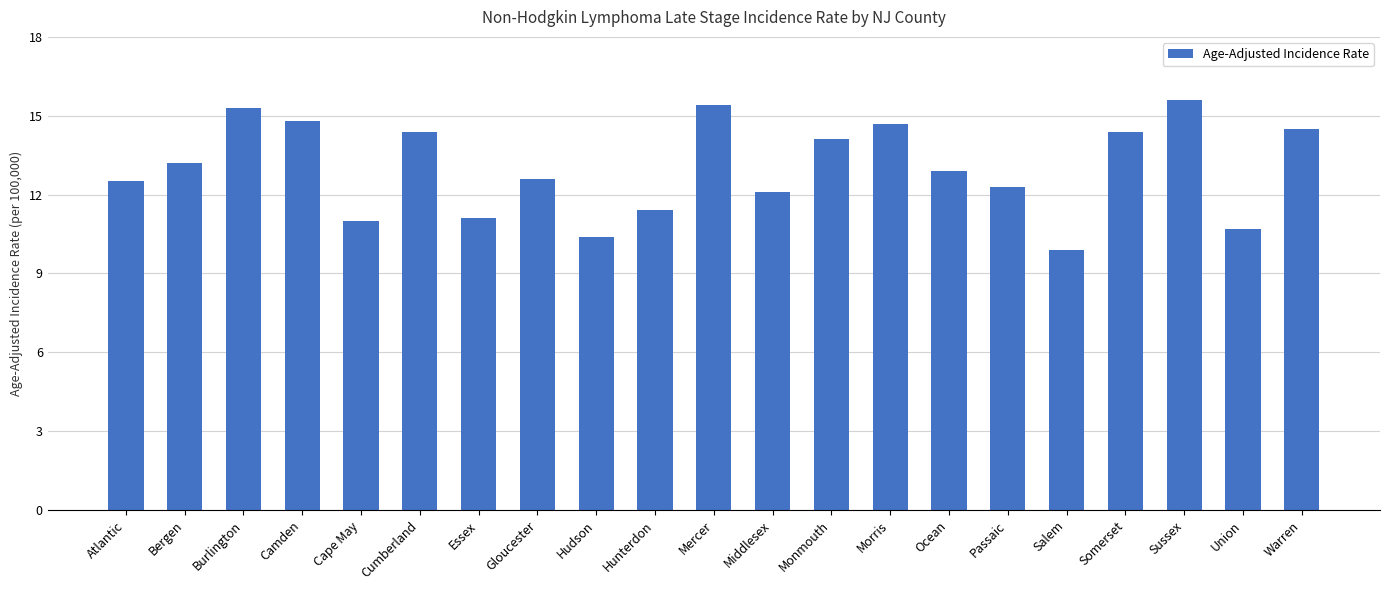

What is the smallest value displayed?

9.9